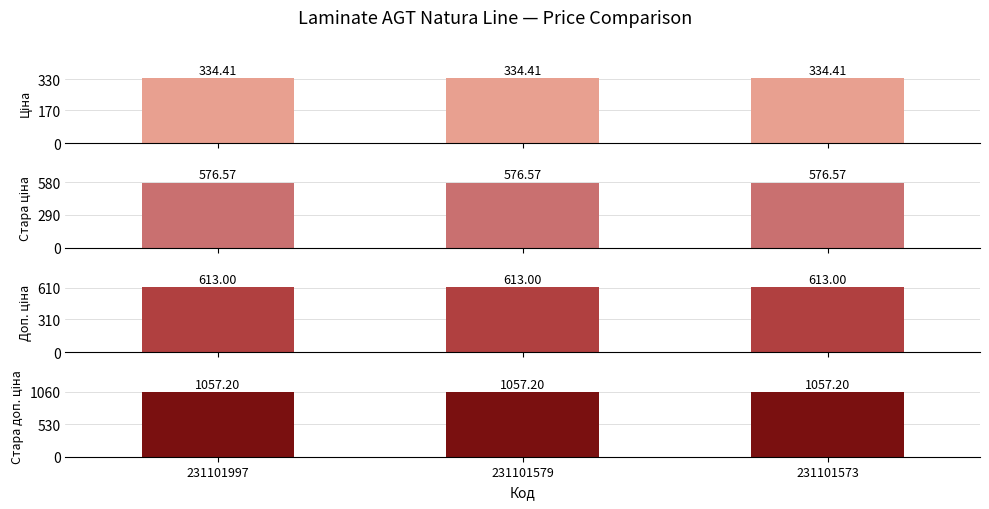

What are all the series names shown in the legend?

Ціна, Стара ціна, Доп. ціна, Стара доп. ціна